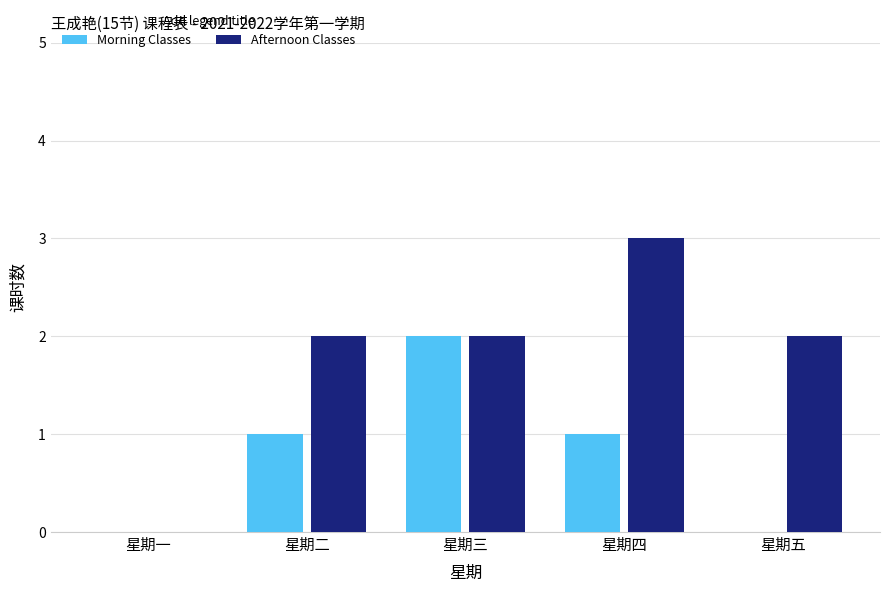

Is the value of Morning Classes at 星期三 greater than the value of Afternoon Classes at 星期四?

No